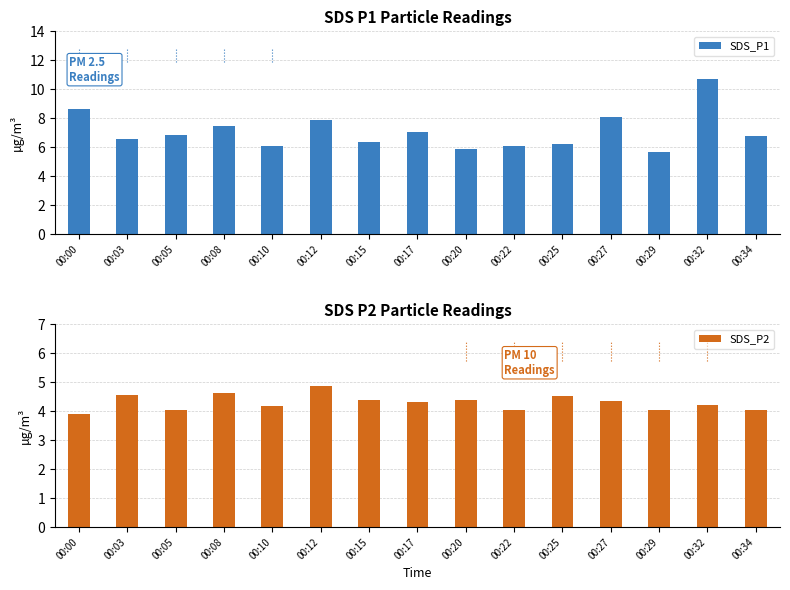

Which category has the lowest value in the SDS_P2 series?

00:00